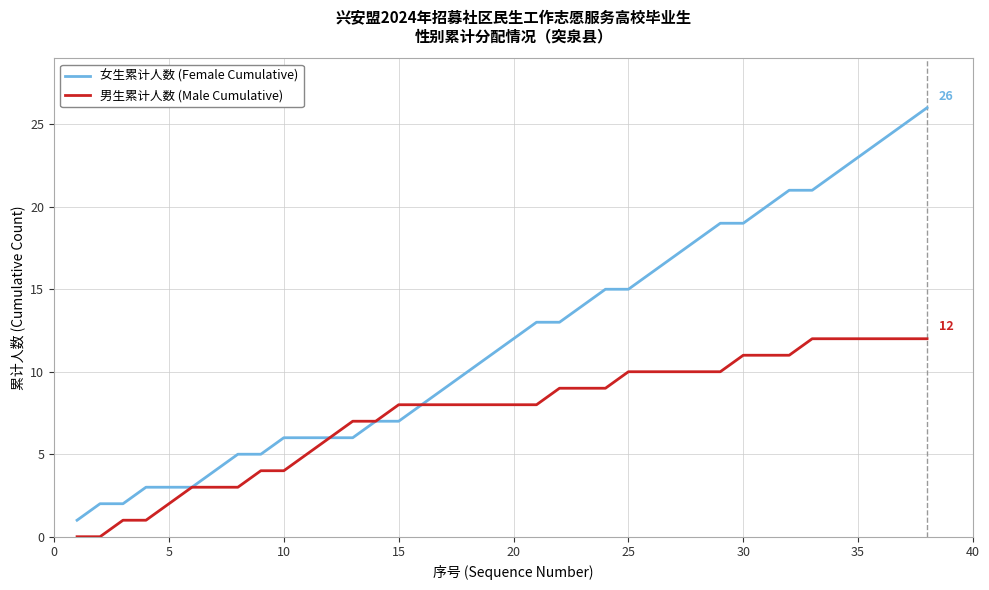

Which series has the largest range (max minus min)?

女生累计人数 (Female Cumulative)